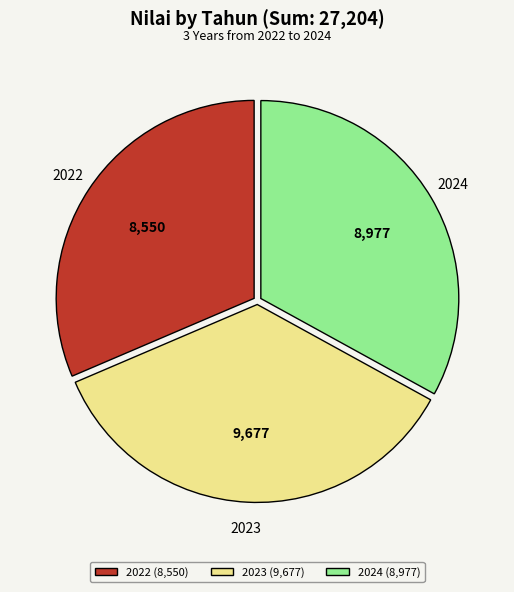

Rank the categories by value from highest to lowest.

2023, 2024, 2022